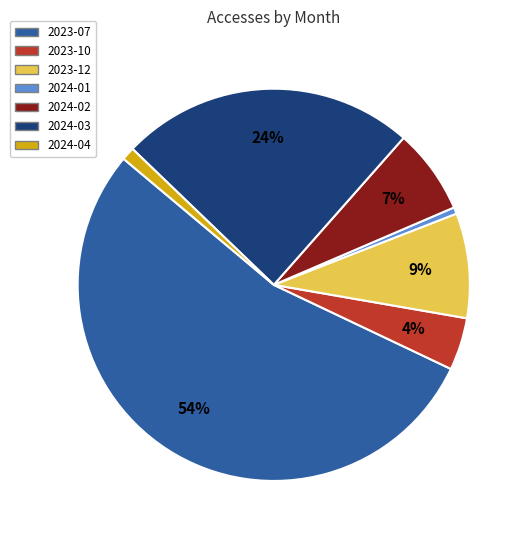

True or false: 2023-07 accounts for 54% of the total.

True